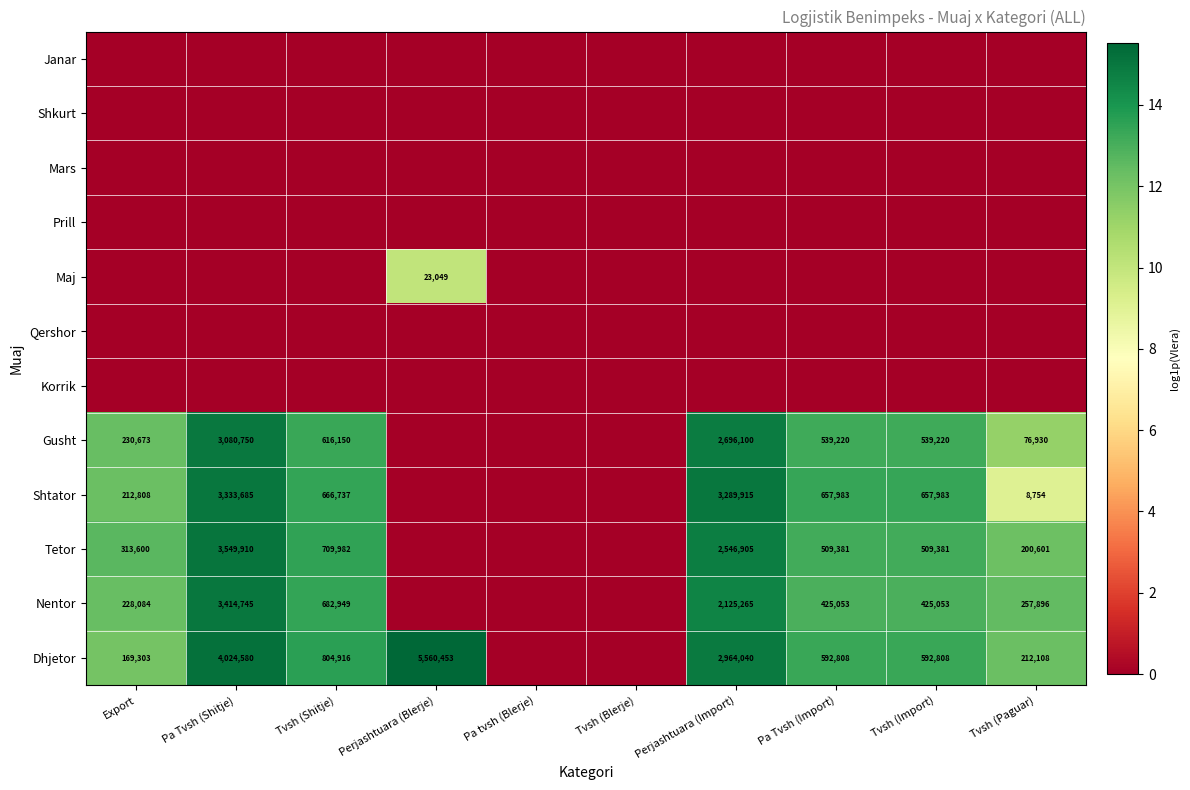

The value of Tetor at Pa Tvsh (Import) is 509381. True or false?

True